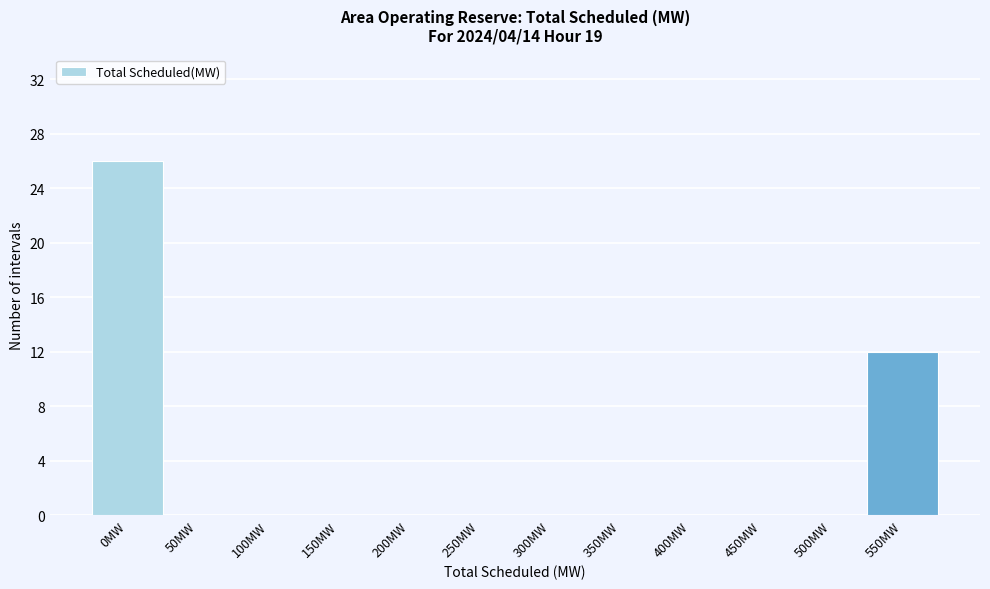

Reading left to right, transcribe all the data shown in this chart.

0MW=26	50MW=0	100MW=0	150MW=0	200MW=0	250MW=0	300MW=0	350MW=0	400MW=0	450MW=0	500MW=0	550MW=12